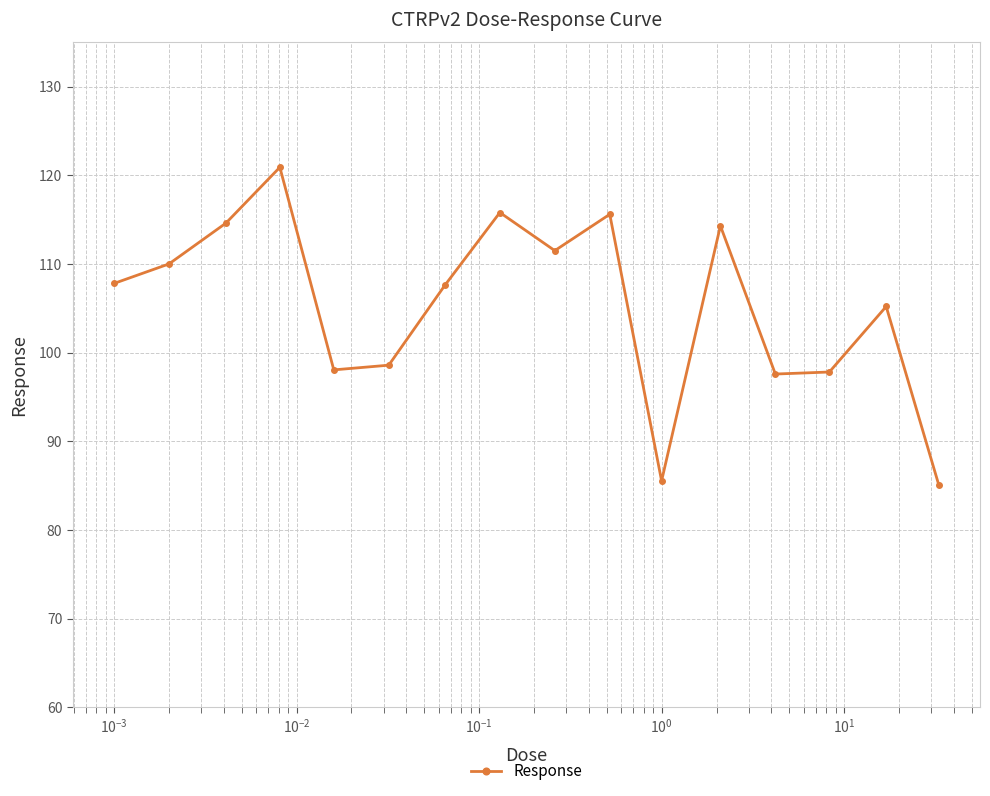

What is the difference between the second highest and second lowest values?

30.3